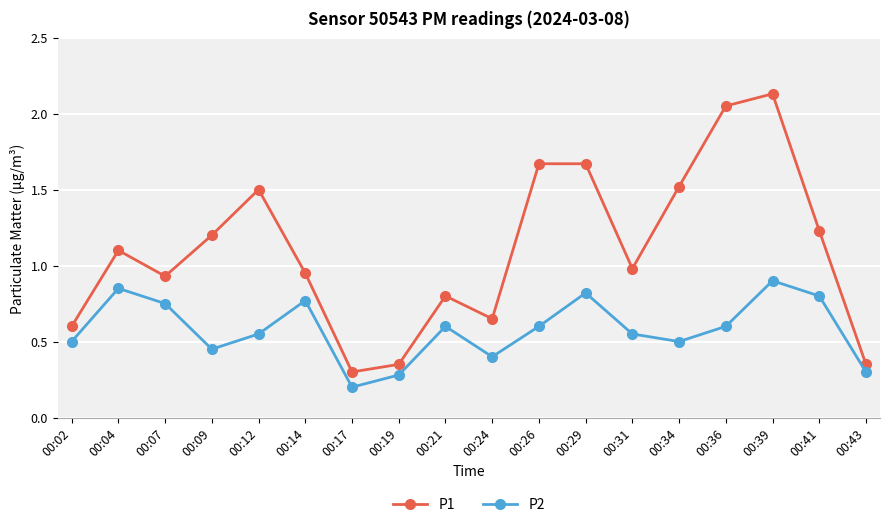

What is the difference between the maximum and minimum values in the P1 series?

1.8